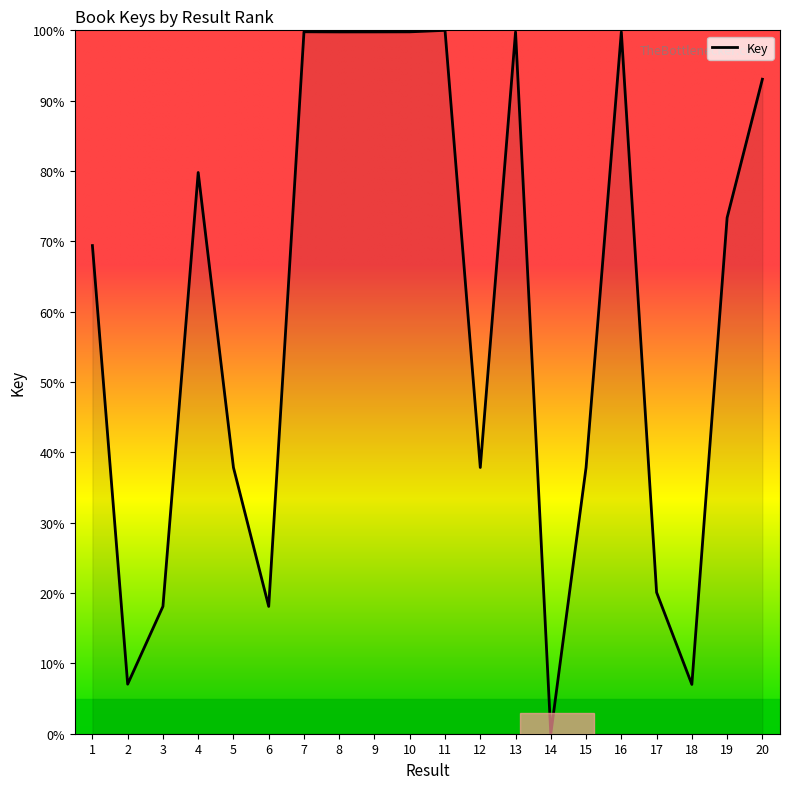

Does the chart display data point markers on the line(s)?

No